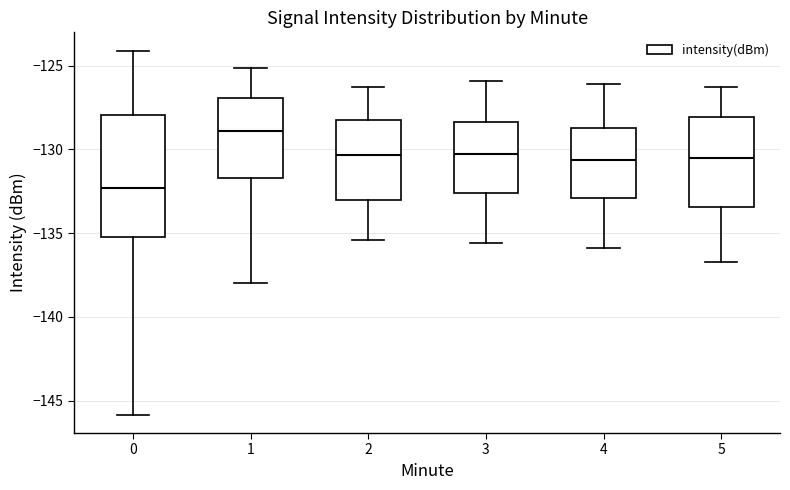

Which box has the highest median line?

1